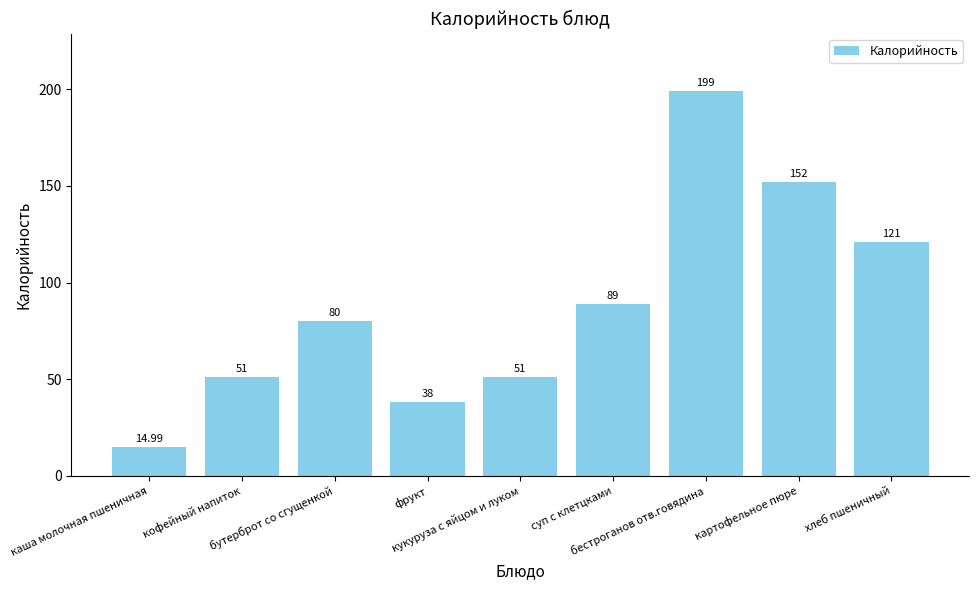

What is the difference between the maximum and minimum values?

184.0